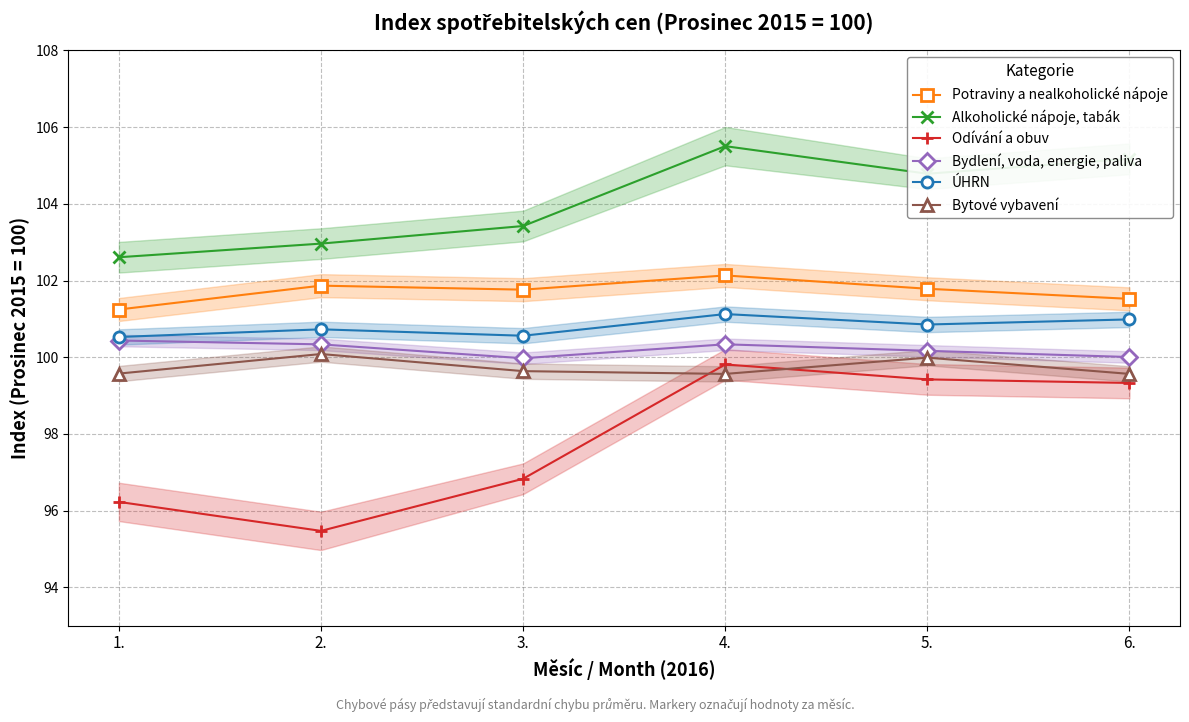

What is the average value of the Potraviny a nealkoholické nápoje series?

101.7